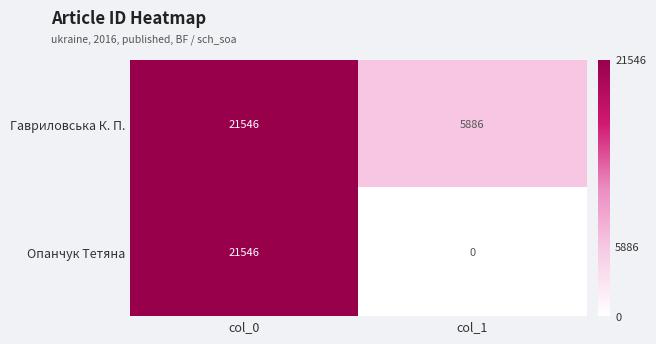

Which series has the largest total across all categories?

Гавриловська К. П.